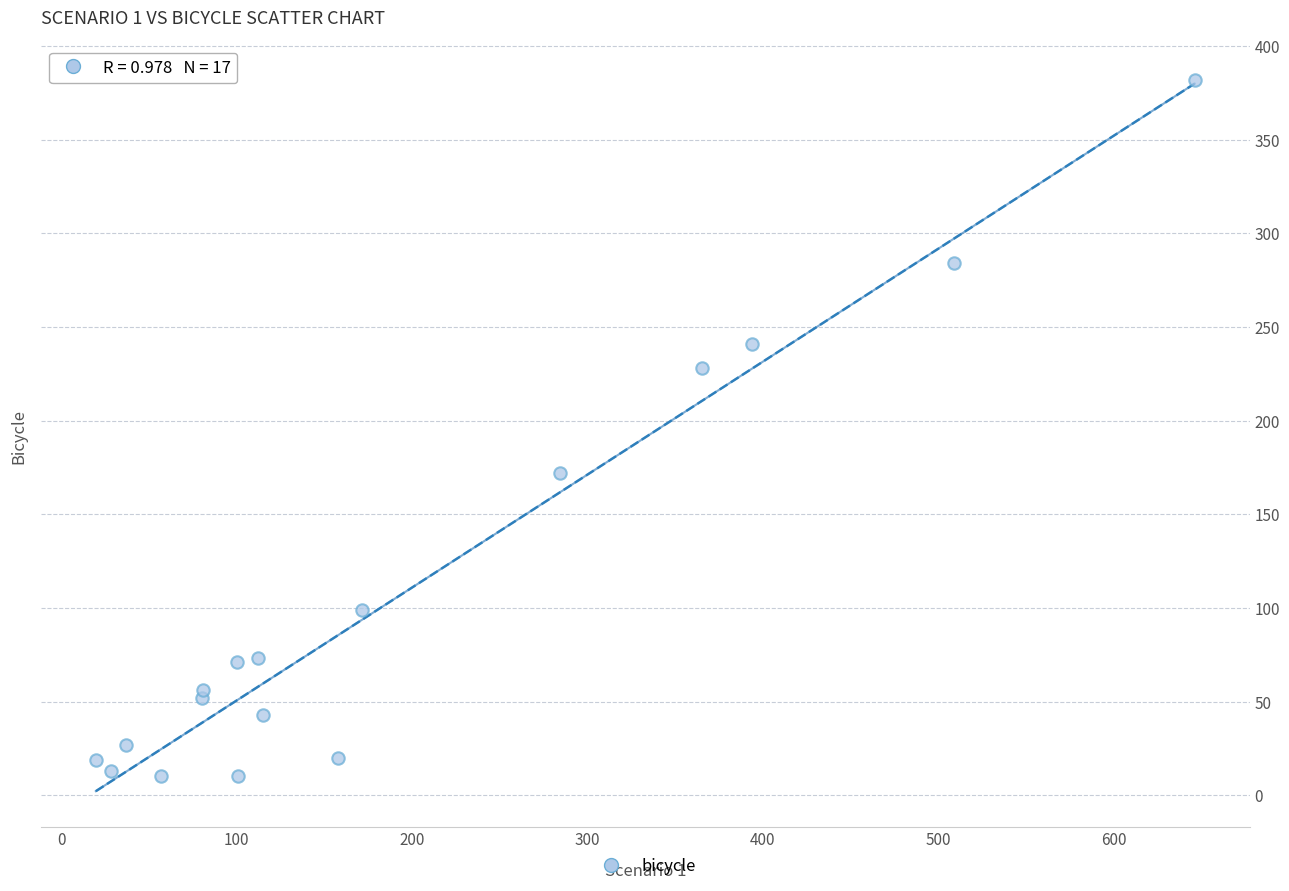

What Y value in the scatter plot is closest to 196?

172